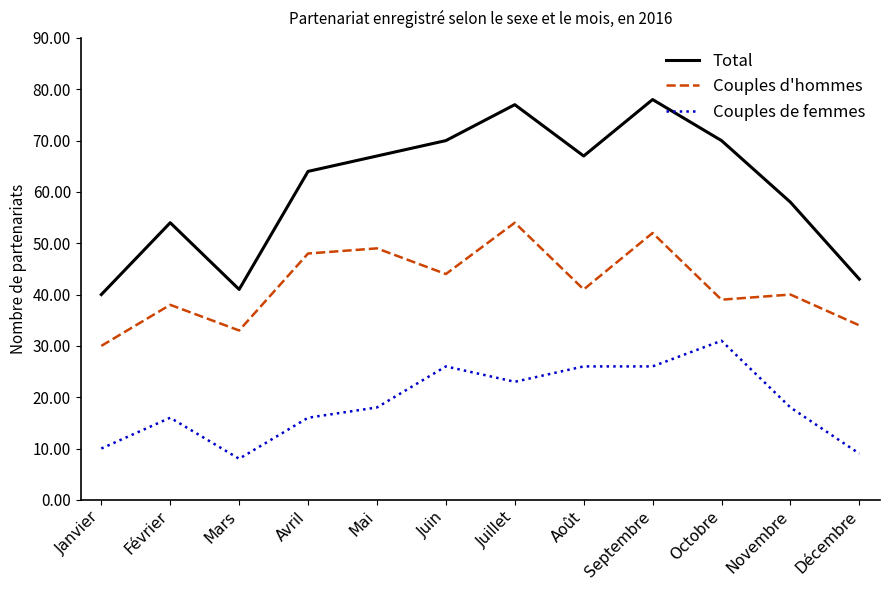

What is the sum of the Couples de femmes values at Septembre and Octobre?

57